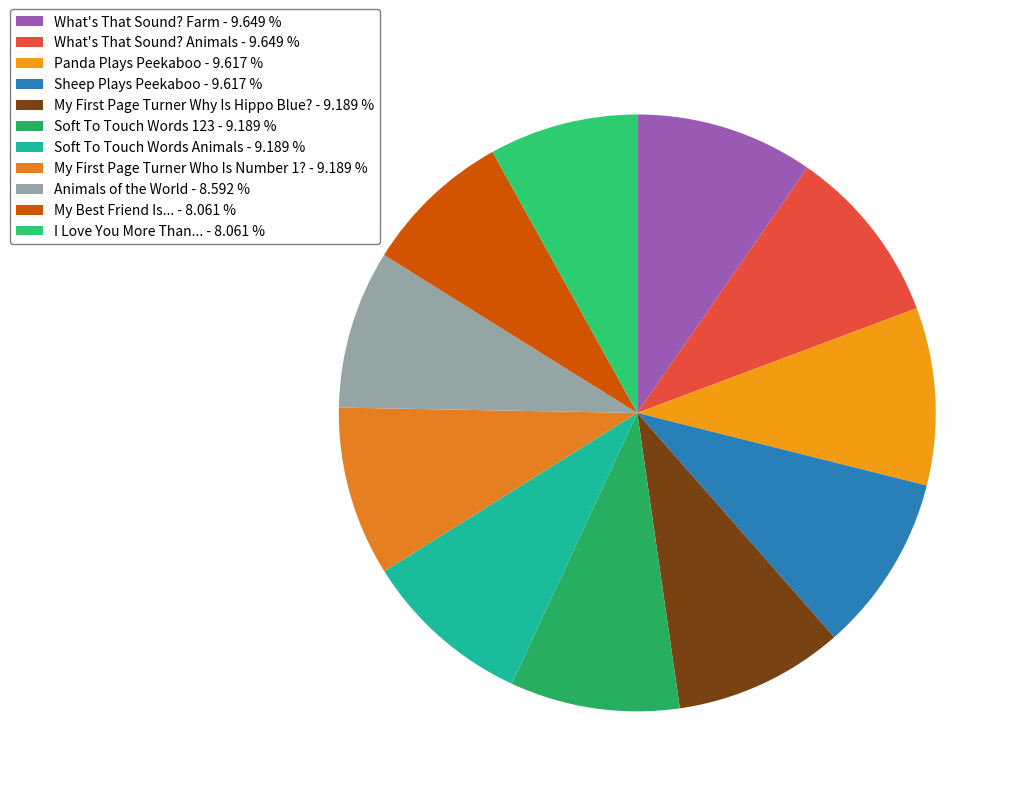

To the nearest percent, what is the difference between the largest and smallest slice percentages?

2%